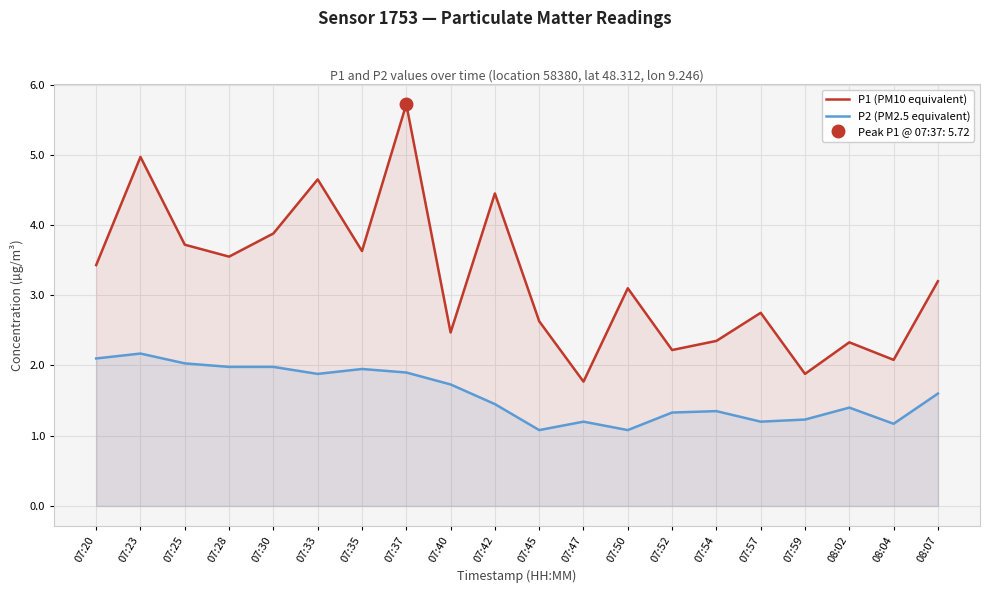

True or false: P1 (PM10 equivalent) and P2 (PM2.5 equivalent) cross at least once.

False